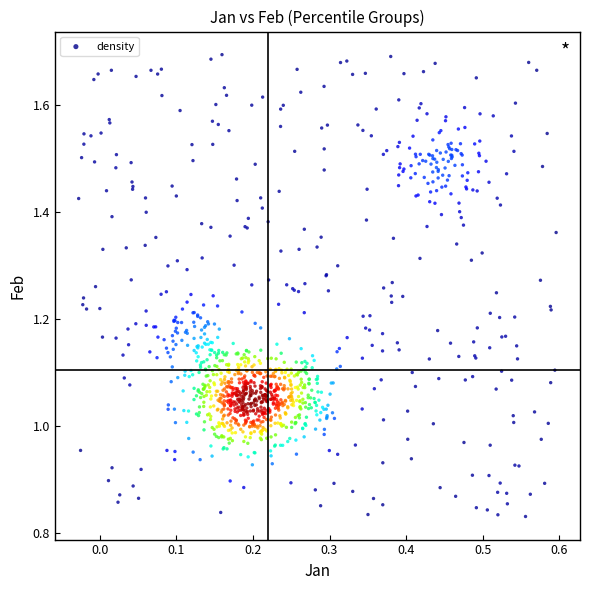

What is the range of X values (max minus min)?

0.6